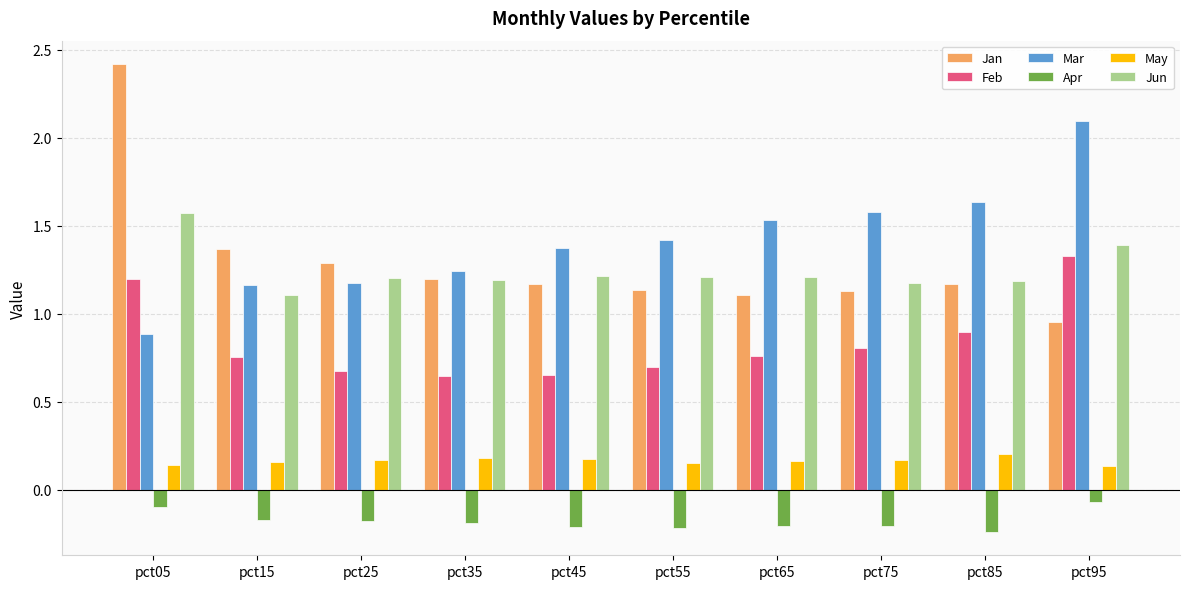

Count the Feb values in the range 0 to 1.

8